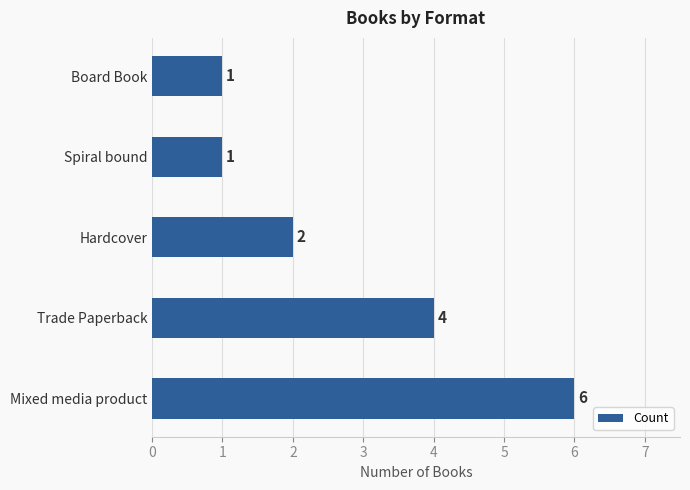

What is the sum of the values at Hardcover and Board Book?

3